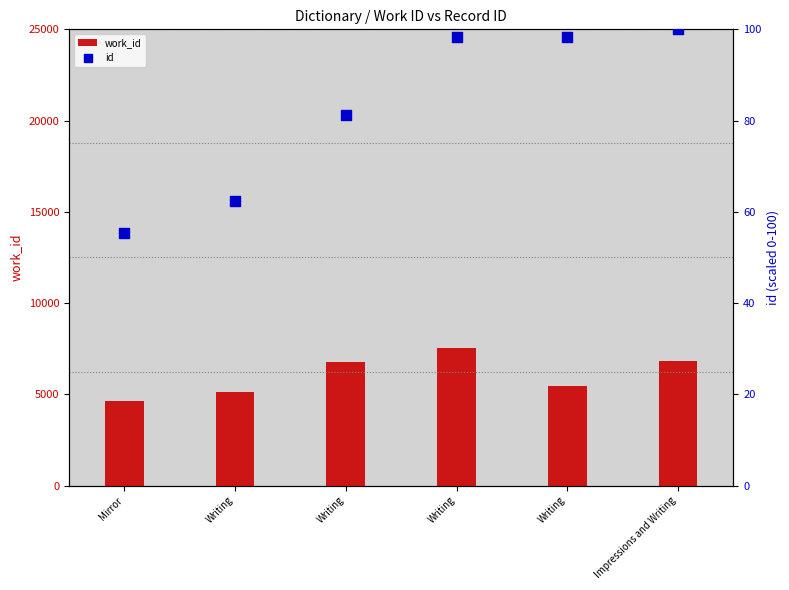

Is the value of work_id at Writing greater than the value of id at Writing?

Yes